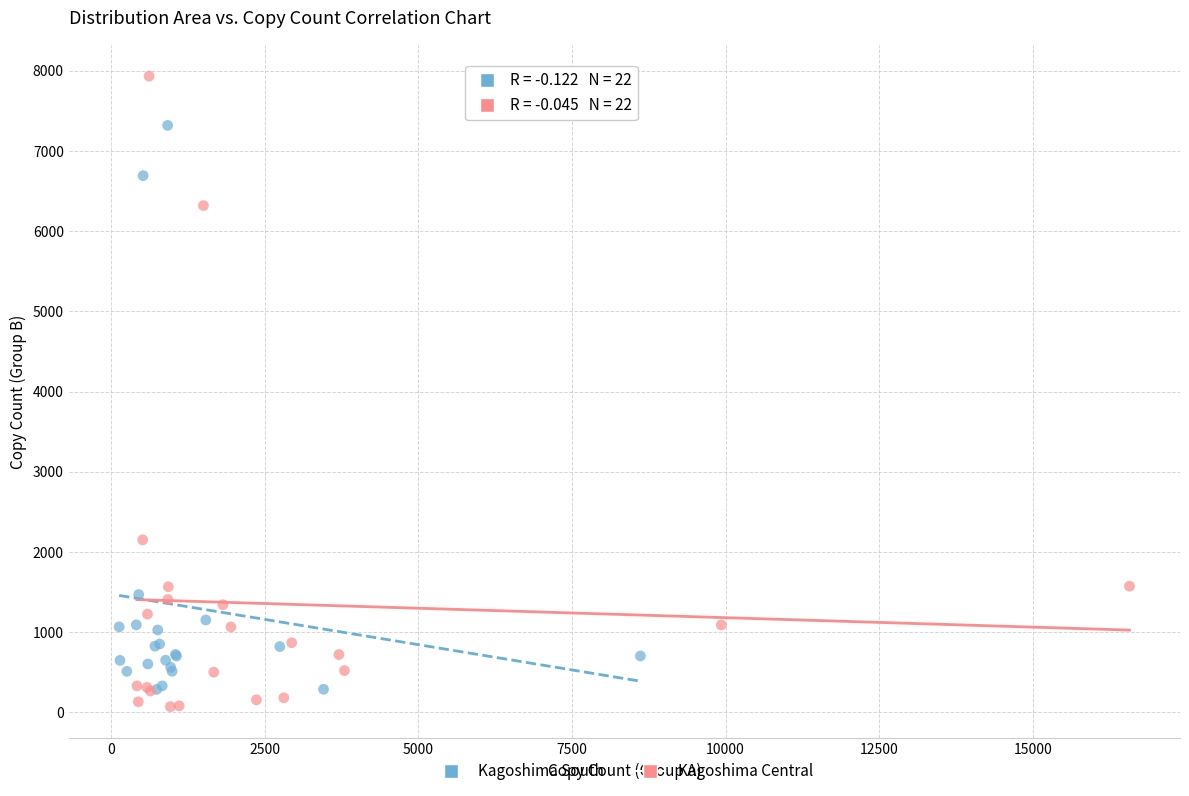

Which series has the largest Y range (max minus min)?

Kagoshima Central